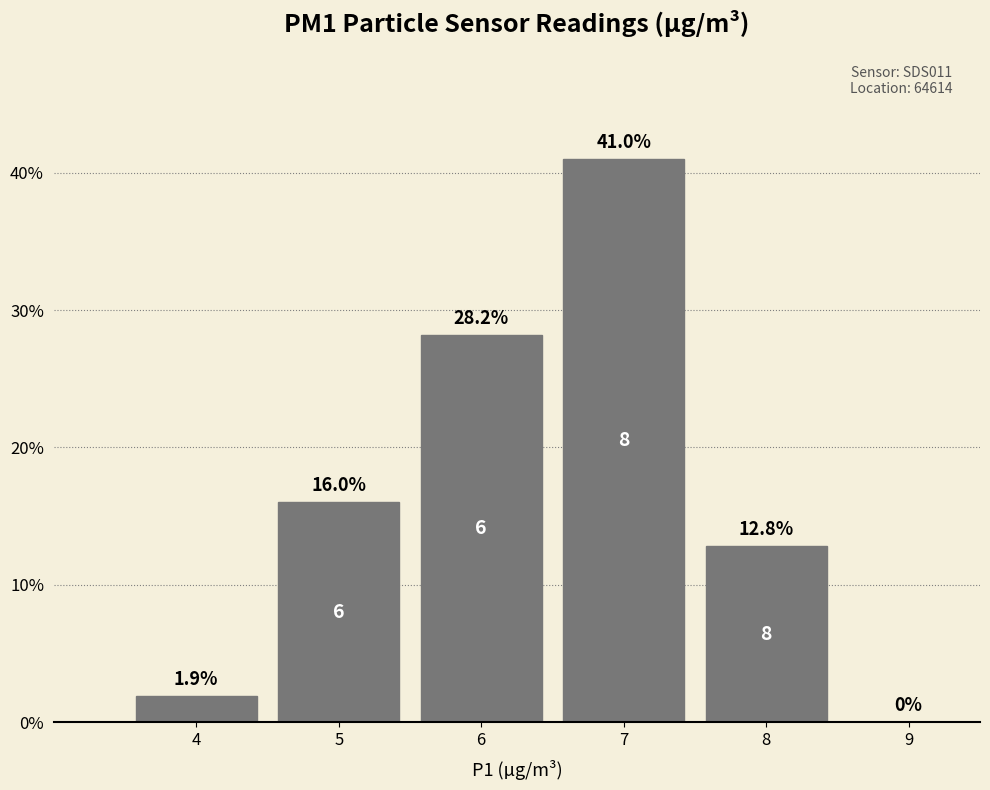

Reading left to right, list all the values displayed in this chart.

4=1.9	5=16.0	6=28.2	7=41.0	8=12.8	9=0.0